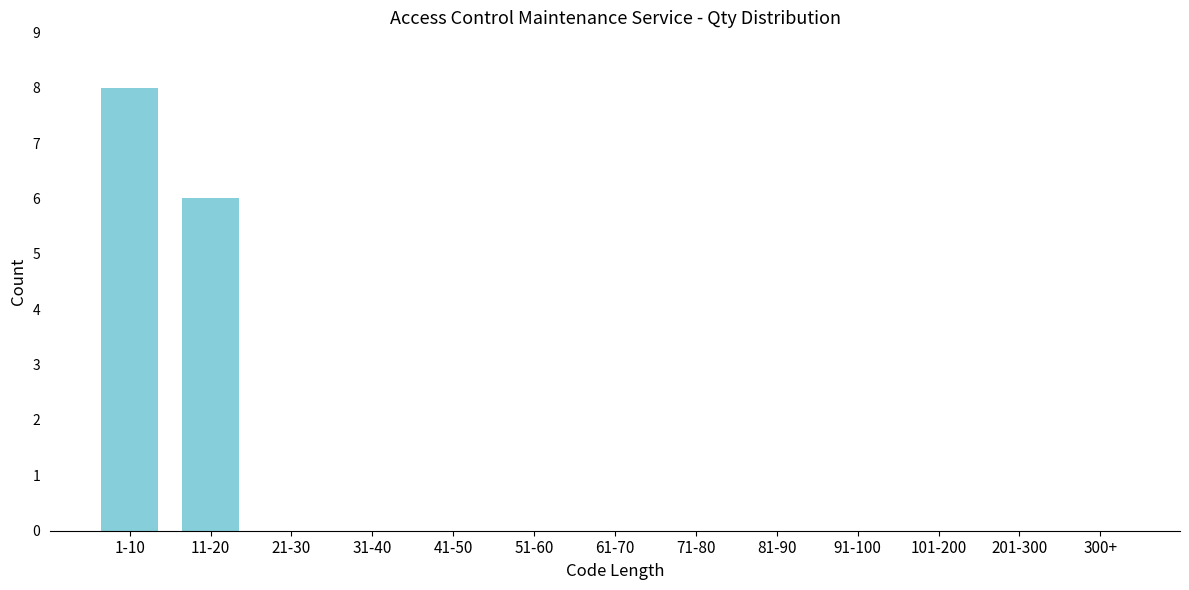

Reading left to right, what are all the values shown in this chart?

1-10=8	11-20=6	21-30=0	31-40=0	41-50=0	51-60=0	61-70=0	71-80=0	81-90=0	91-100=0	101-200=0	201-300=0	300+=0